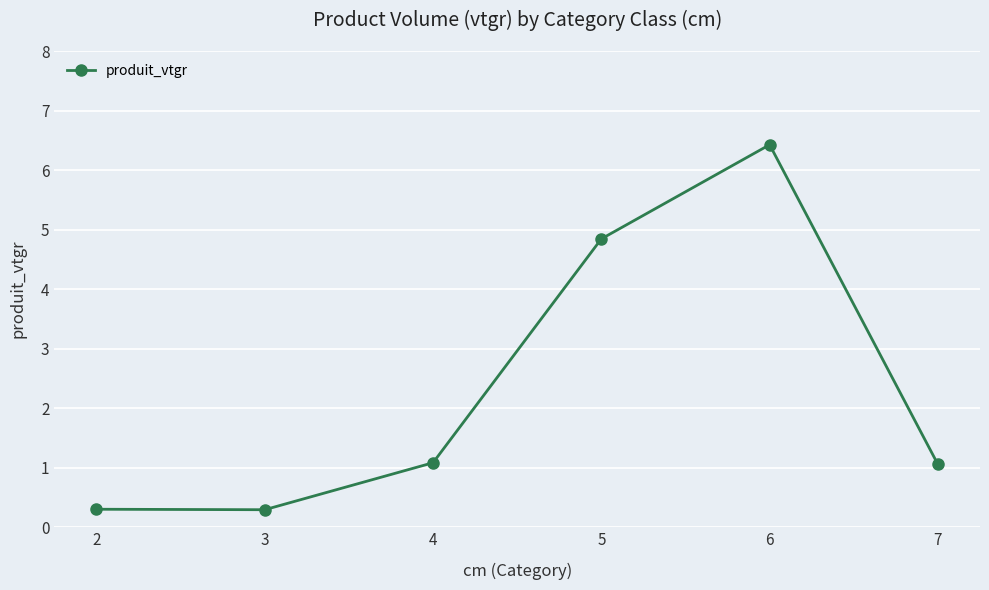

What is the smallest value displayed?

0.3